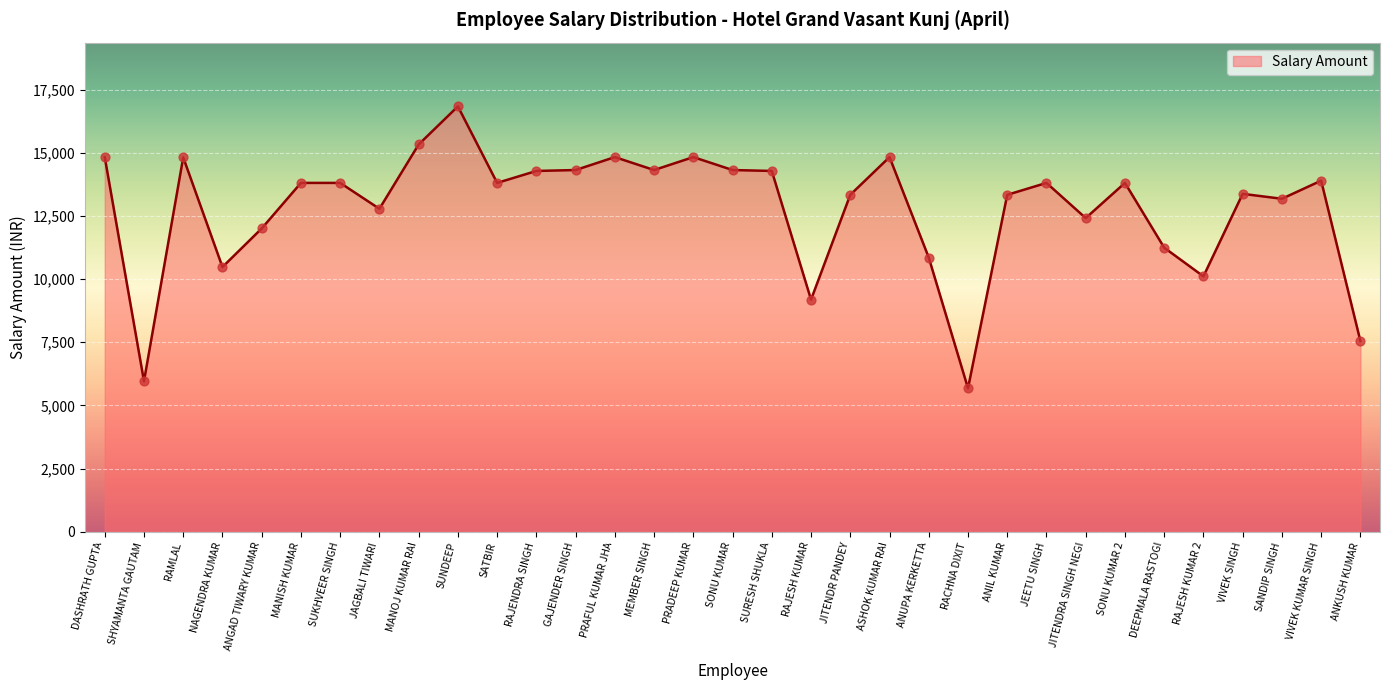

What is the change in value from ANGAD TIWARY KUMAR to VIVEK KUMAR SINGH?

+1894